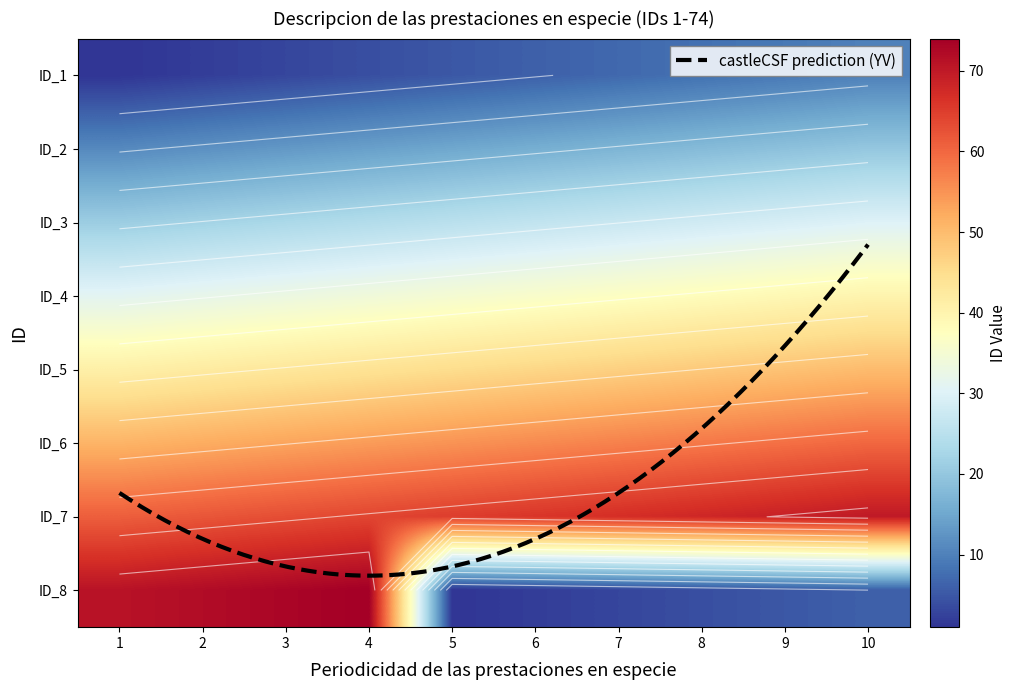

List the series in order of their peak value, lowest first.

ID_1, ID_2, ID_3, ID_4, ID_5, ID_6, ID_7, ID_8